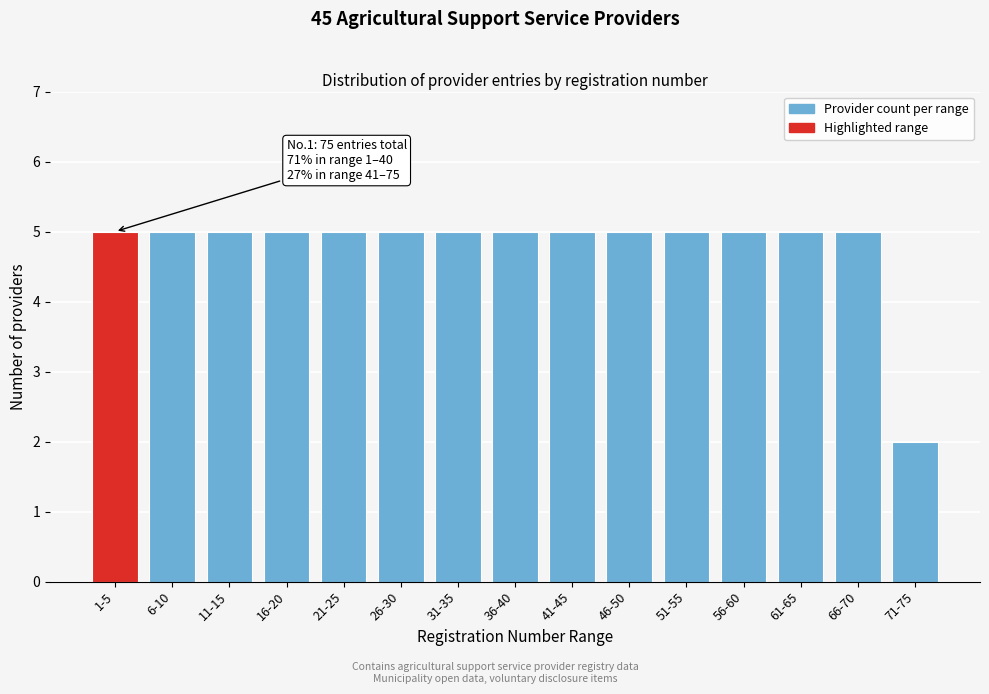

Reading left to right, what are all the values shown in this chart?

1-5=5	6-10=5	11-15=5	16-20=5	21-25=5	26-30=5	31-35=5	36-40=5	41-45=5	46-50=5	51-55=5	56-60=5	61-65=5	66-70=5	71-75=2